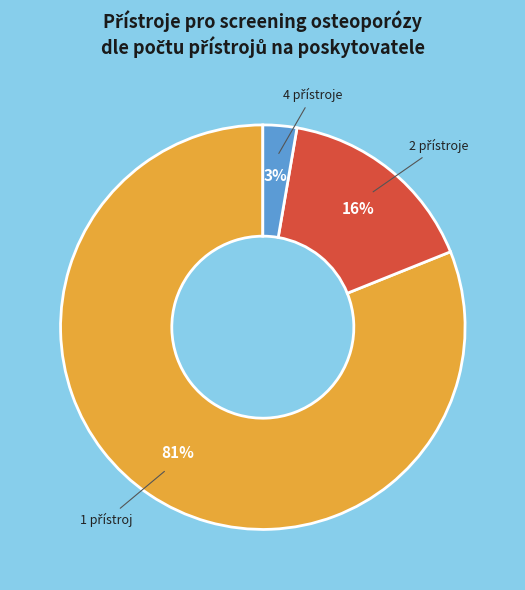

Does any single category account for the majority?

Yes